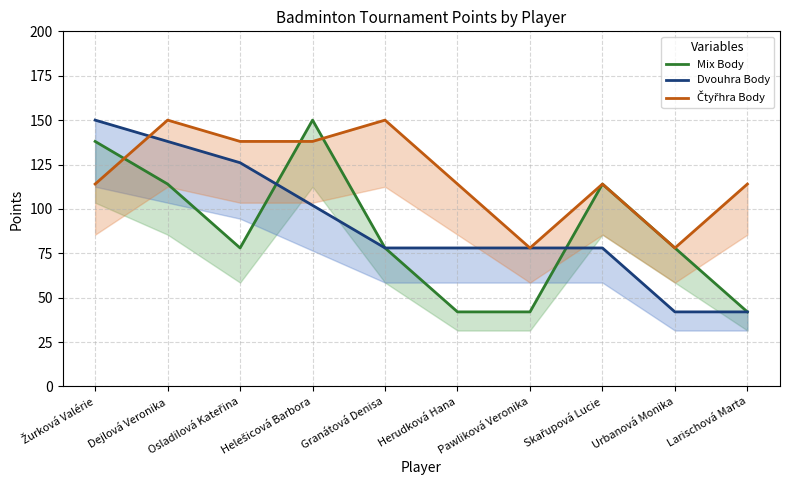

How many times do Čtyřhra Body and Dvouhra Body cross each other?

1